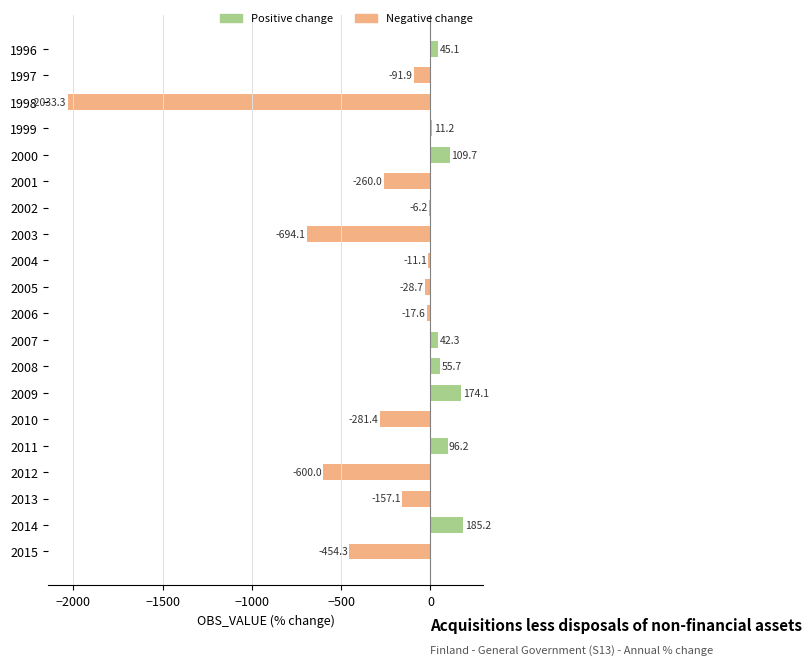

Between 2013 and 2011, which is larger?

2011